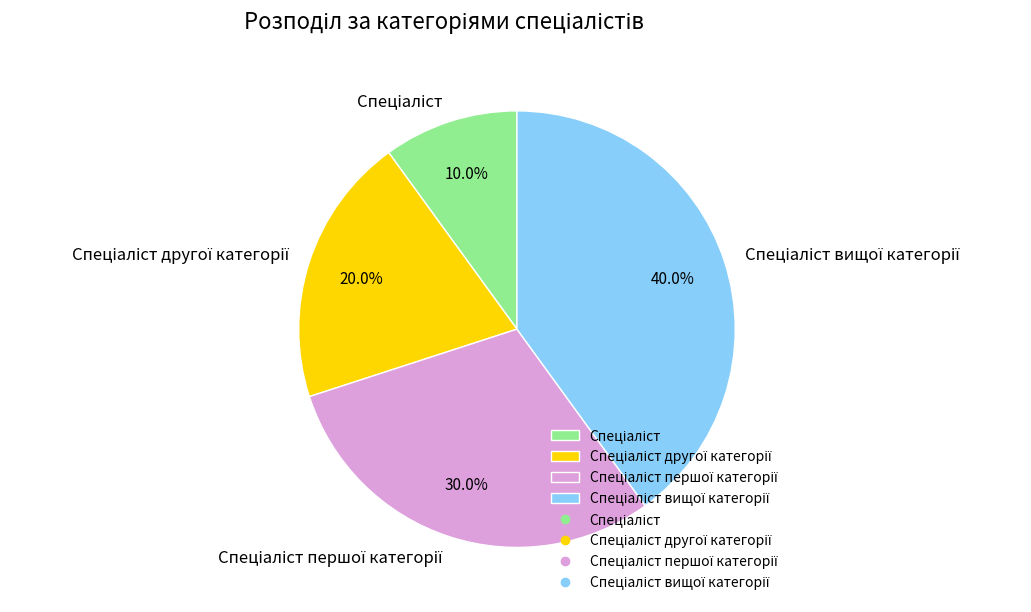

Is there any slice that represents more than half of the pie?

No